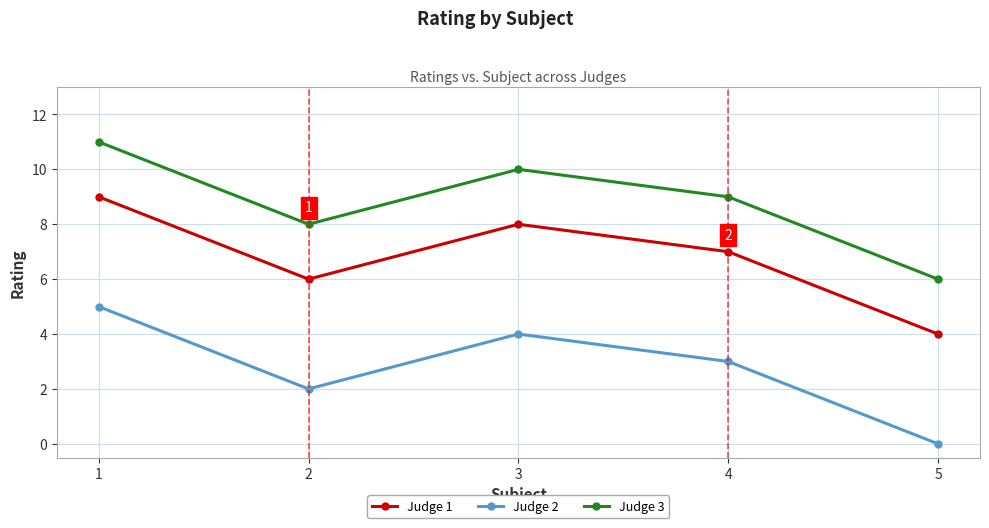

Which category has the lowest value in the Judge 2 series?

5